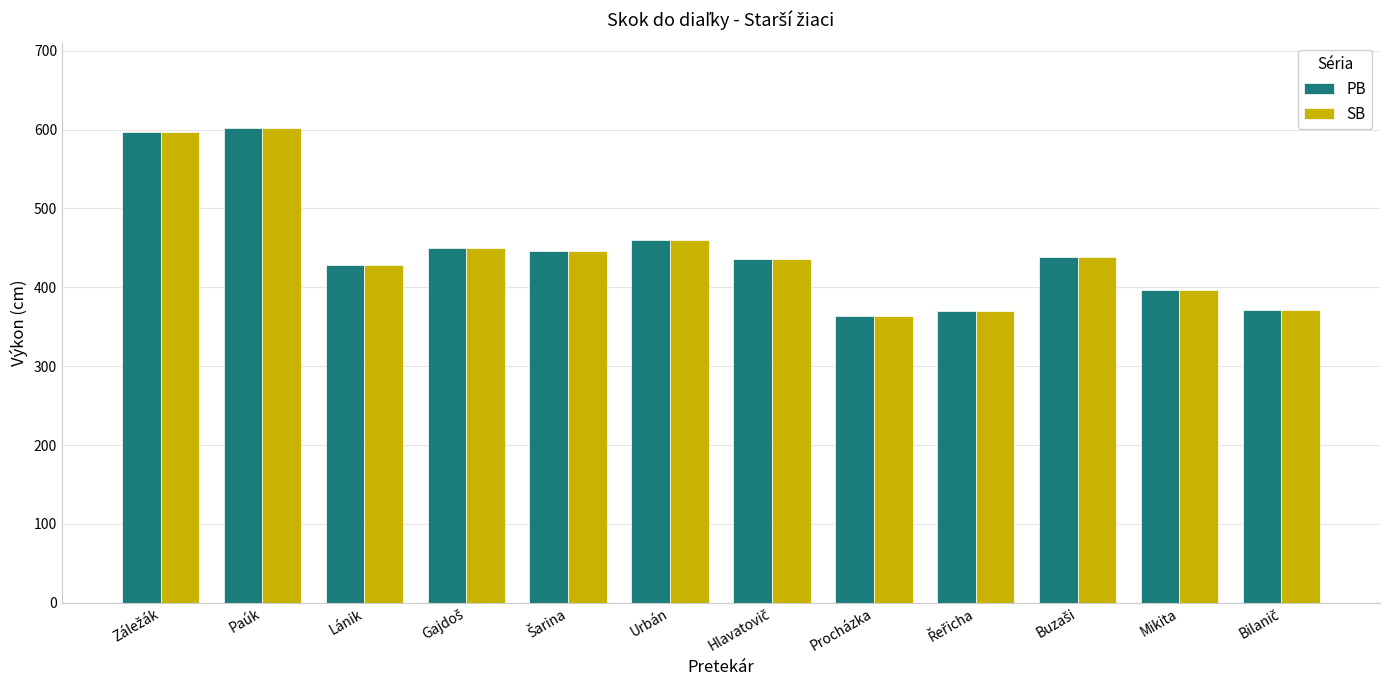

The value of SB at Urbán is 621. True or false?

False